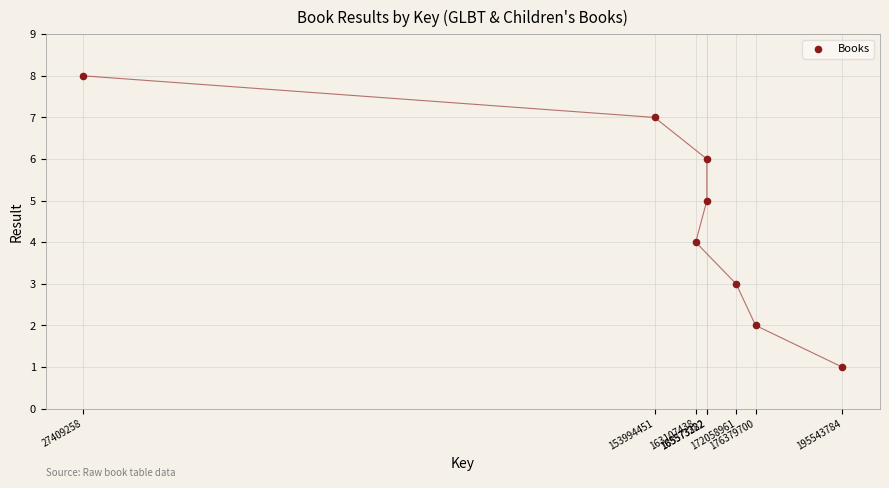

What is the range of X values (max minus min)?

168134526